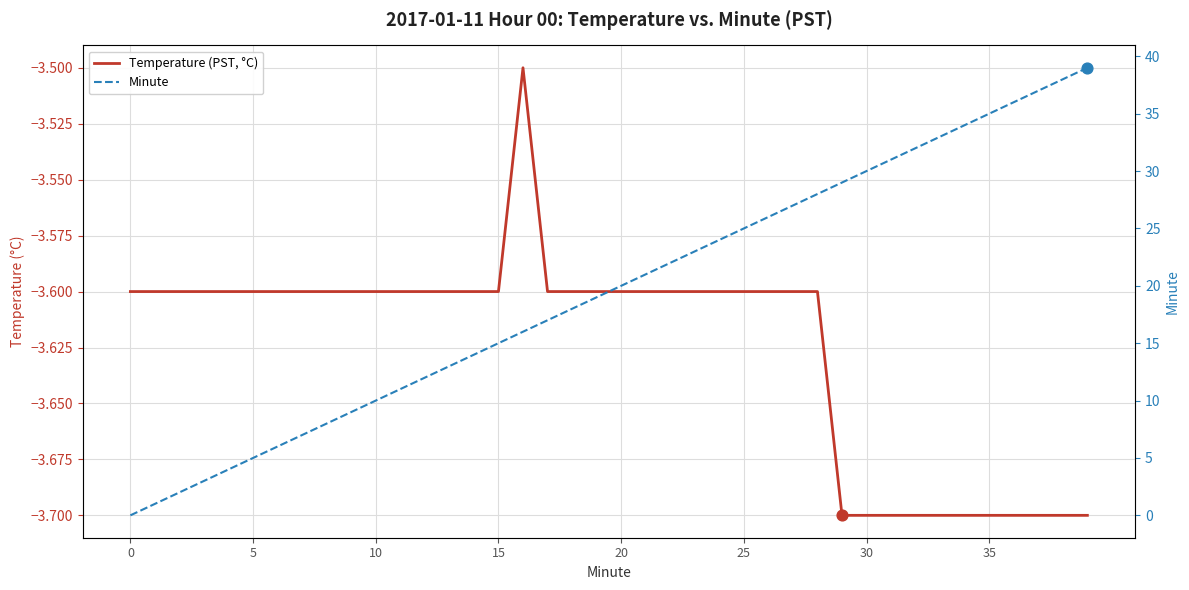

Which series contains the lowest Y value?

Temperature (PST, °C)